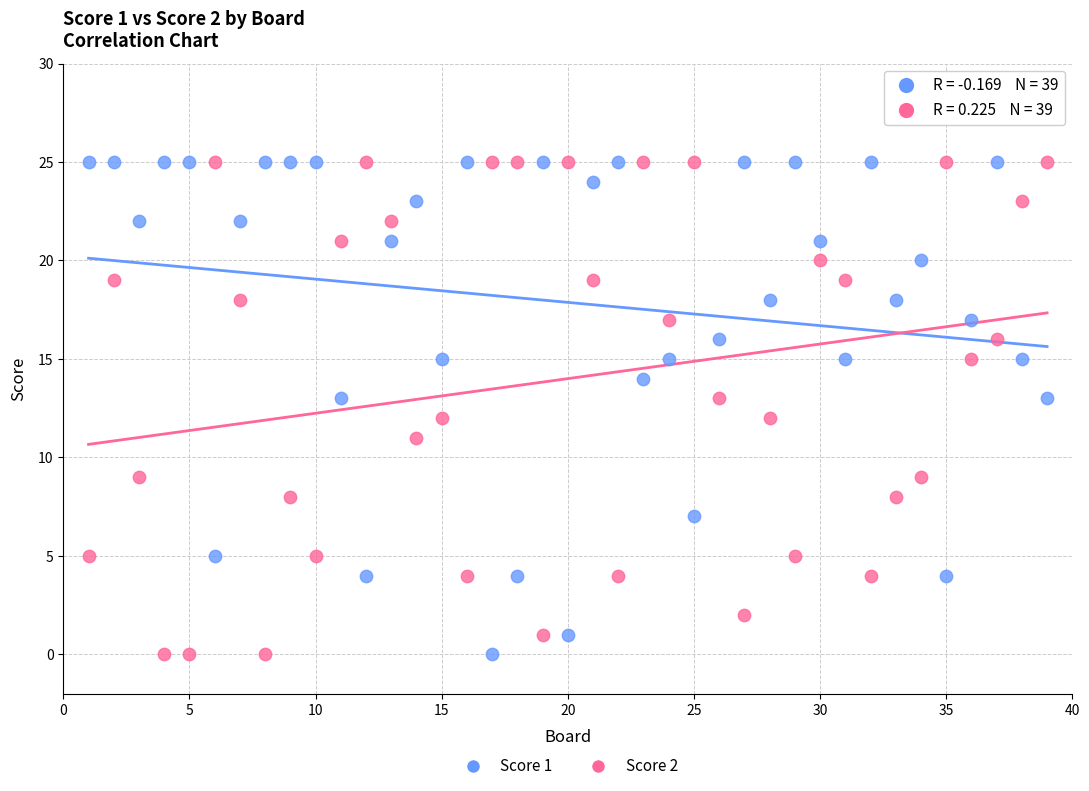

What is the X range (max minus min) for the scatter plot?

38